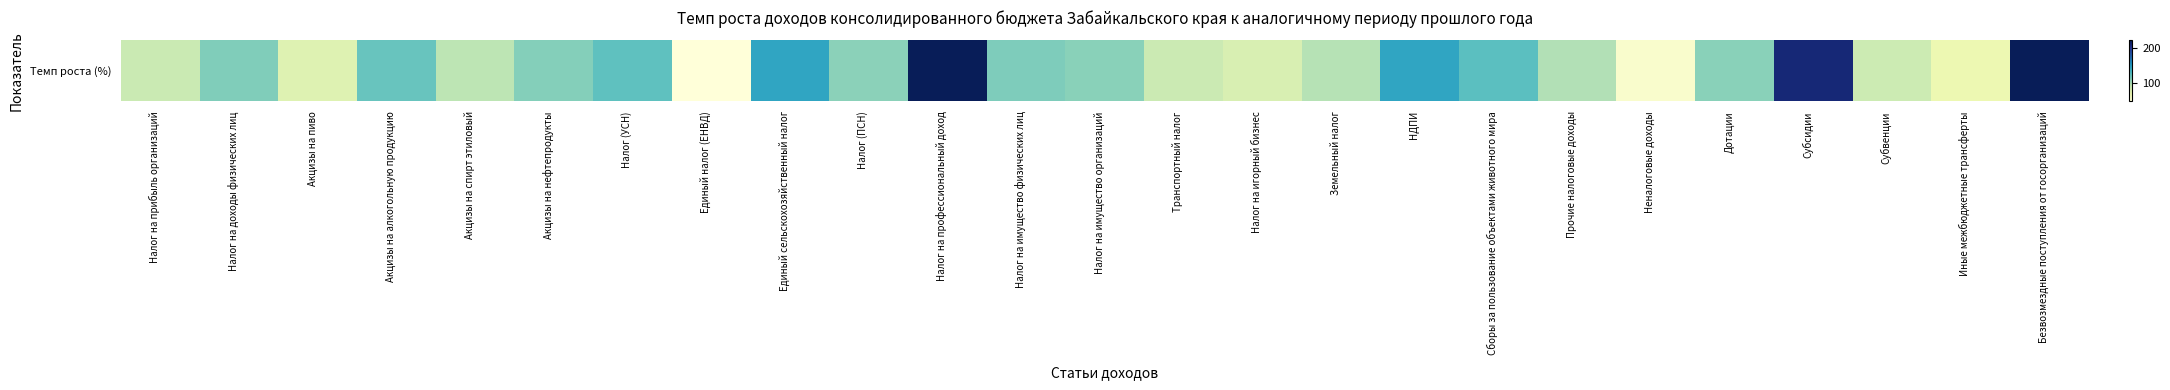

Count the number of categories in the chart.

25